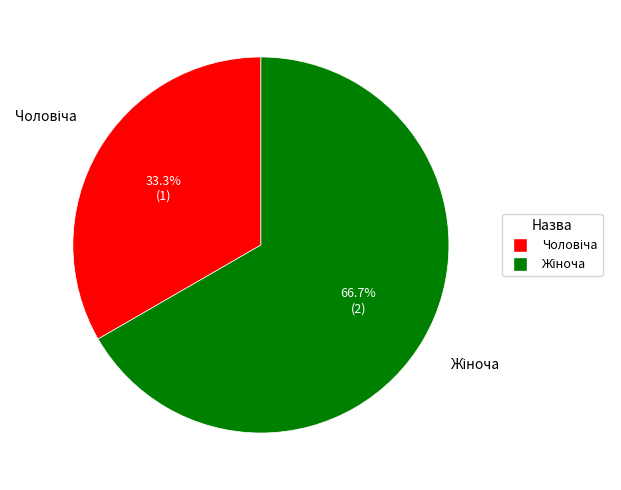

Does any single category account for the majority?

Yes